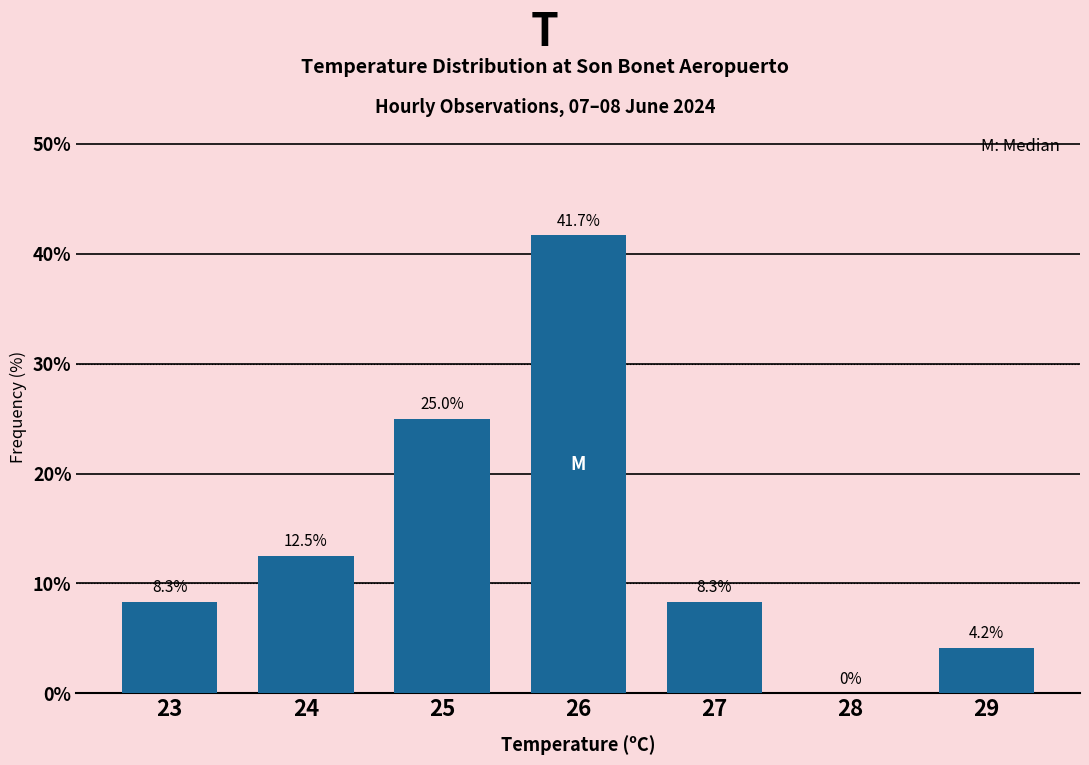

Reading left to right, list all the values displayed in this chart.

23=8.3	24=12.5	25=25.0	26=41.7	27=8.3	28=0.0	29=4.2